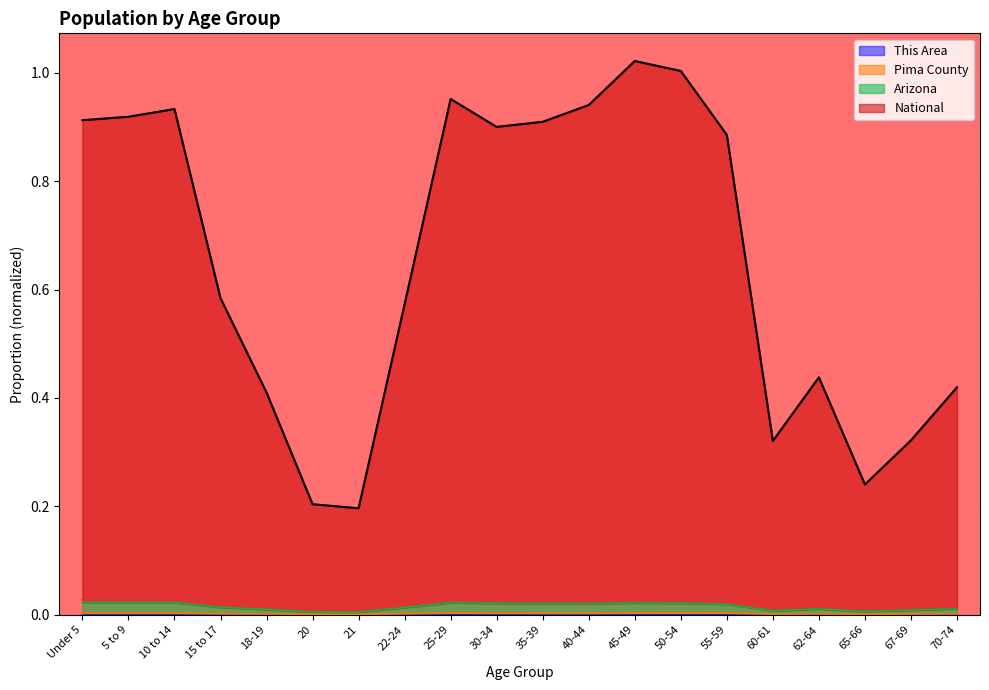

What is the total value across all series at 35-39?

0.9